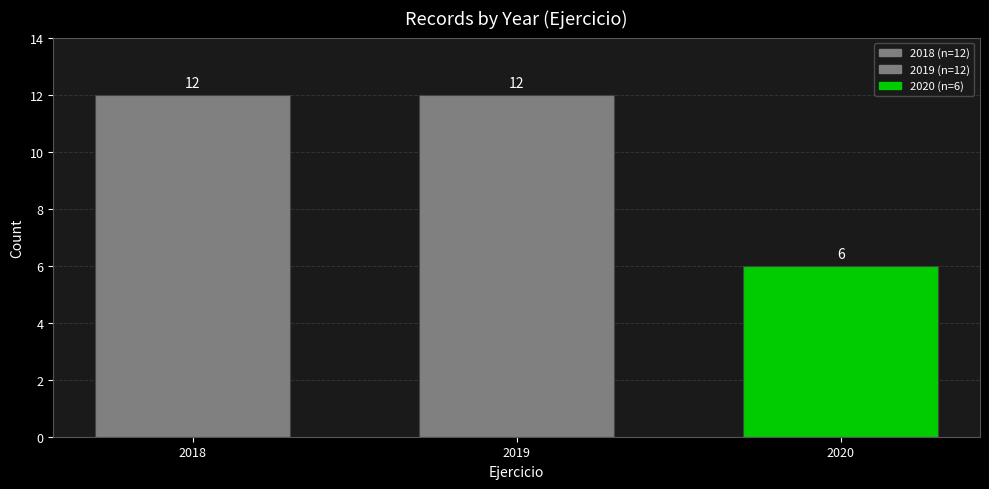

Reading left to right, transcribe all the data shown in this chart.

2018=12	2019=12	2020=6